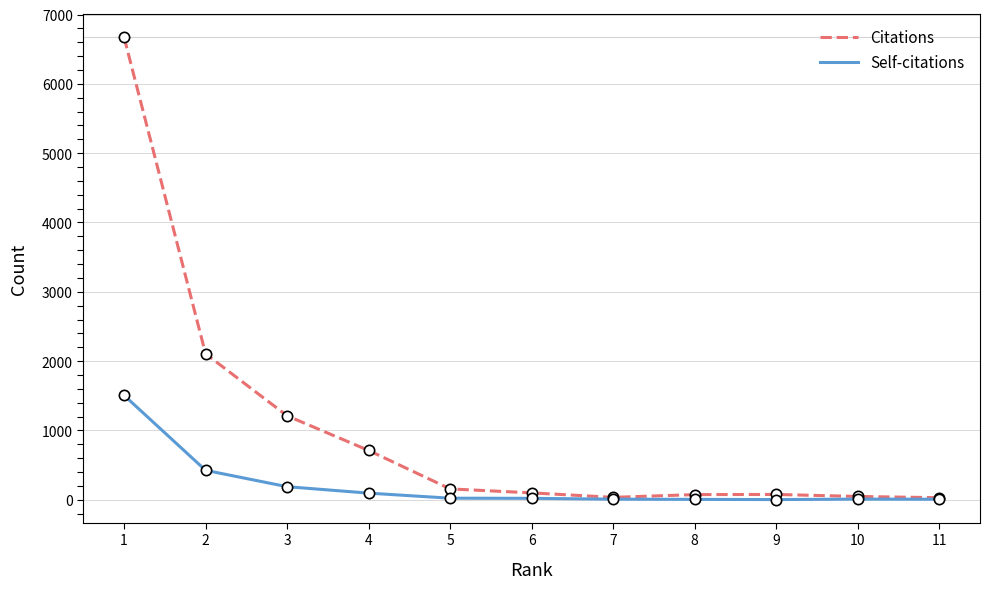

At how many categories does at least one series exceed 4934?

1